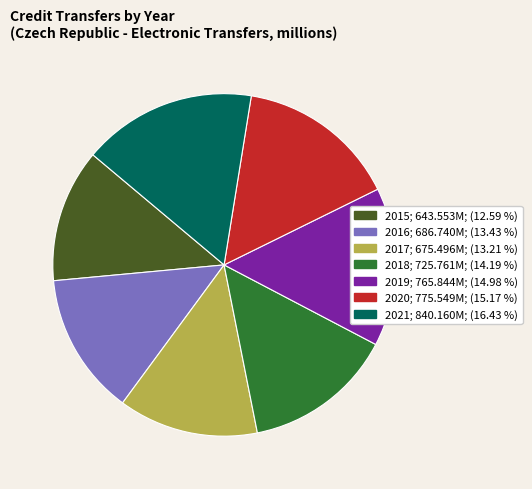

Is there any slice that represents more than half of the pie?

No